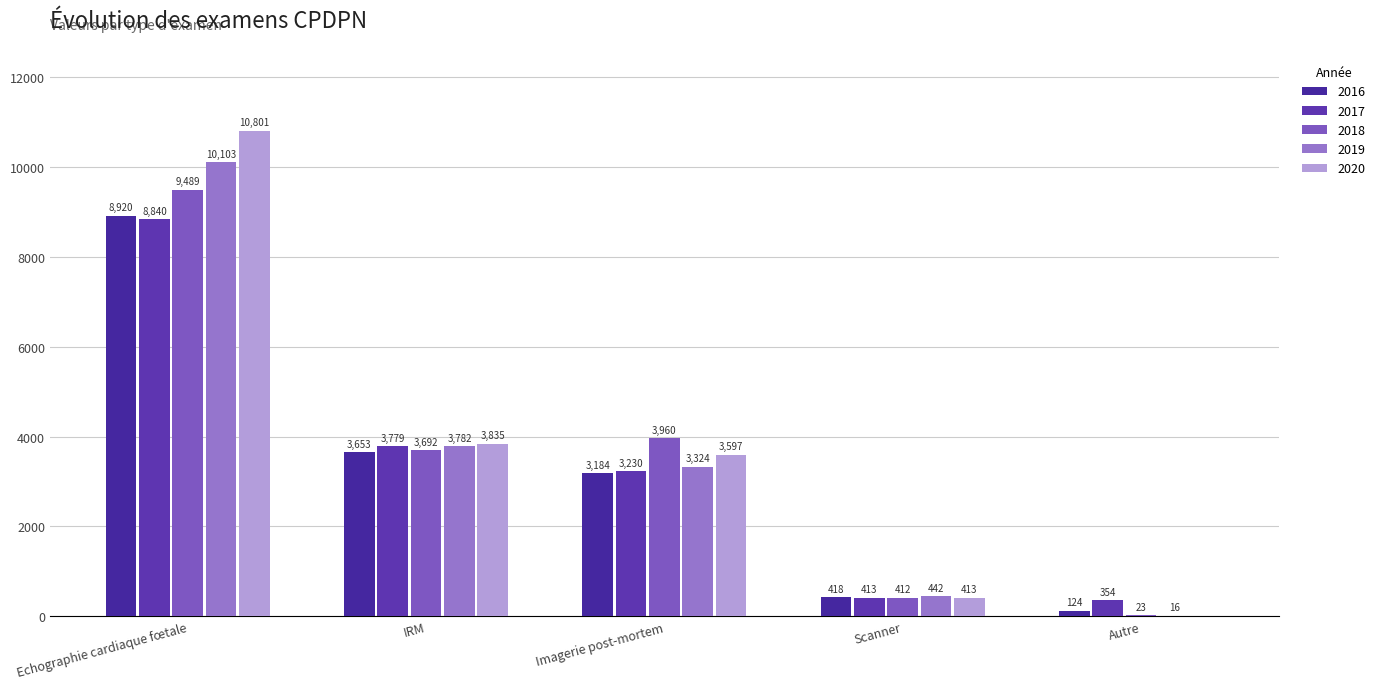

What is the difference between the highest and lowest values at Autre?

354